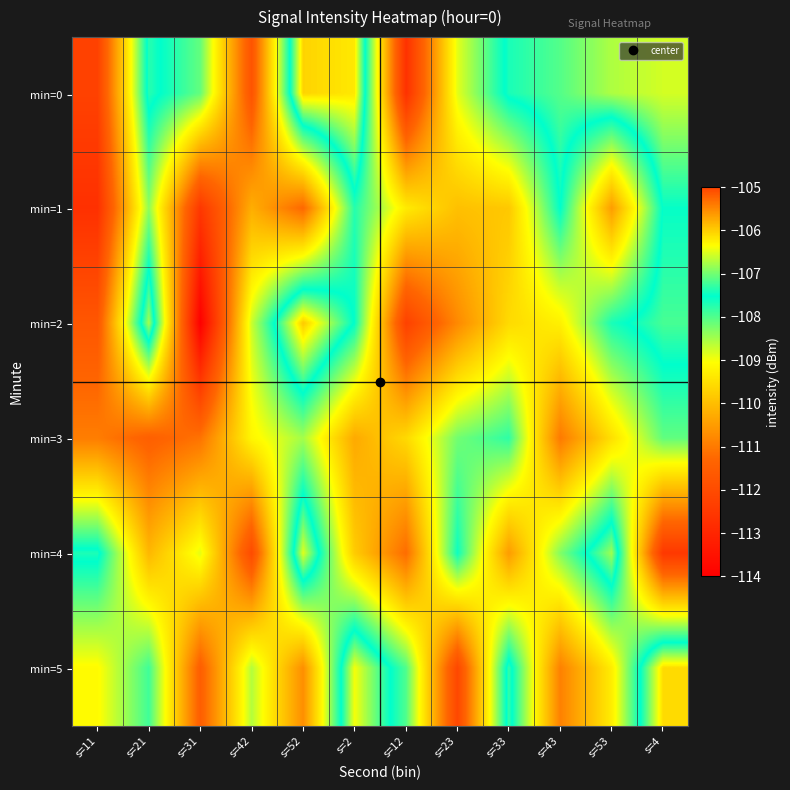

How many data points does each series have?

12